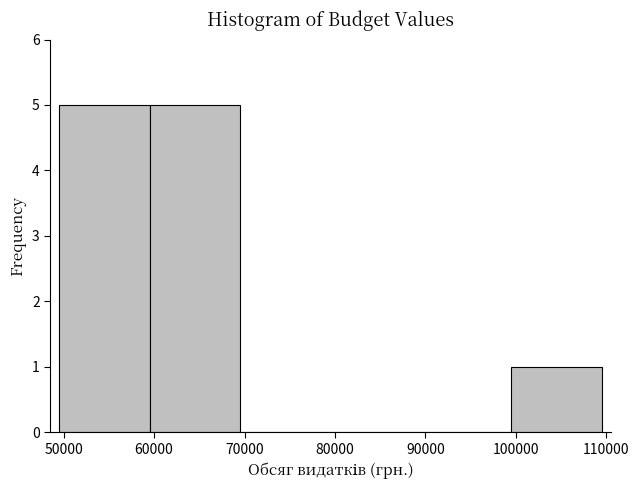

What is the height of the bar covering 49500 to 59500 on the x-axis? Neither the bar edges nor the heights are printed on the chart, so give them approximately, as read against the axes.

5